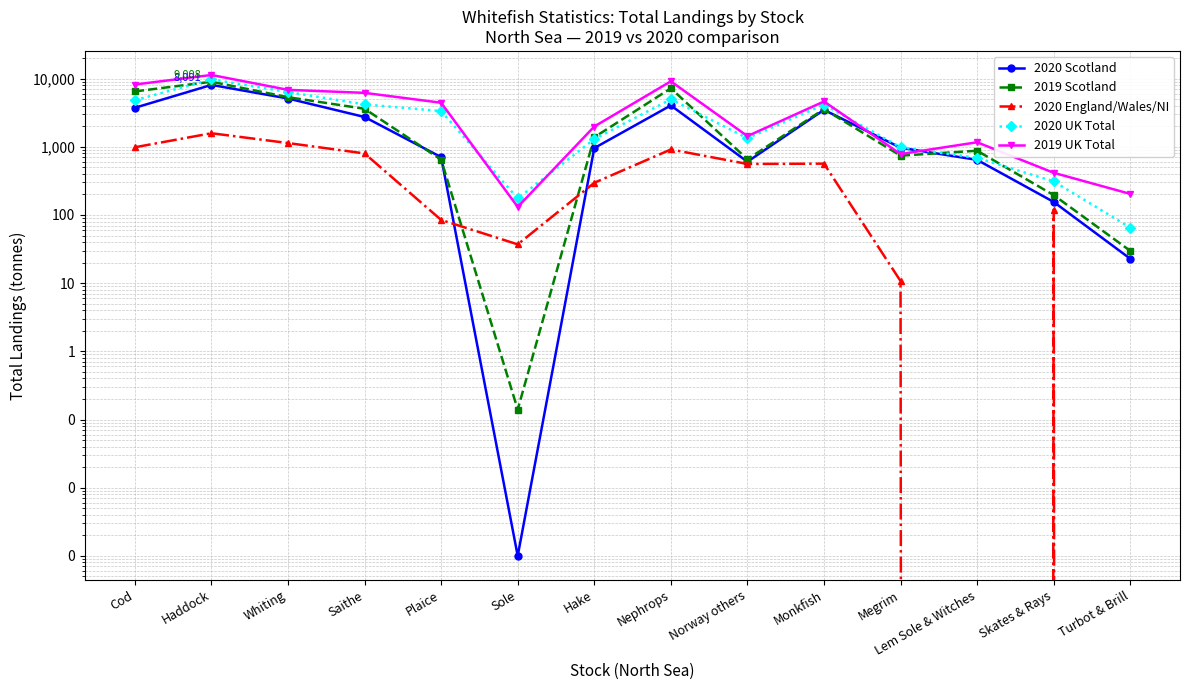

Where is the first local minimum for 2020 Scotland?

Sole